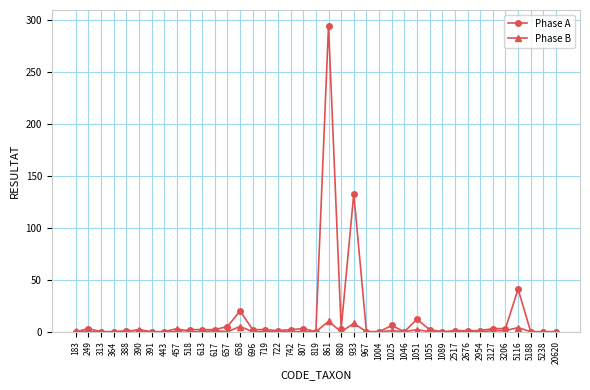

What is the highest value of the Phase A series?

295